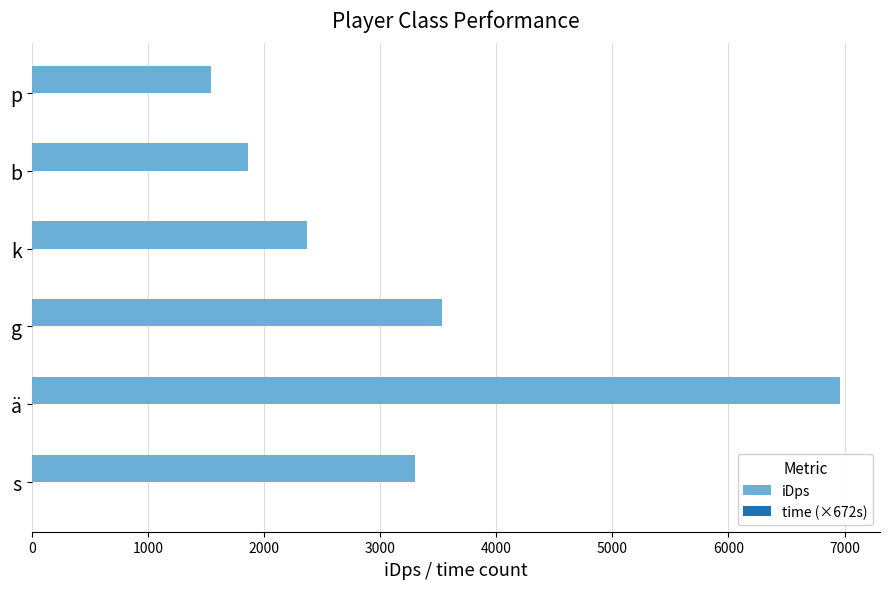

Which series changed the most between ä and g?

iDps